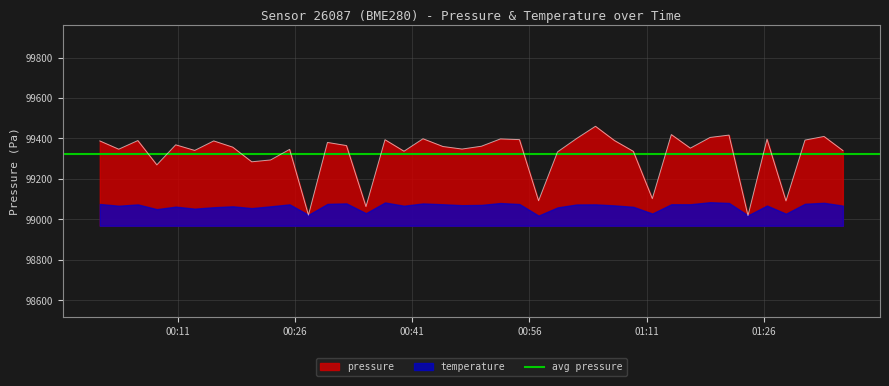

What is the sum of all values?

3972944.6